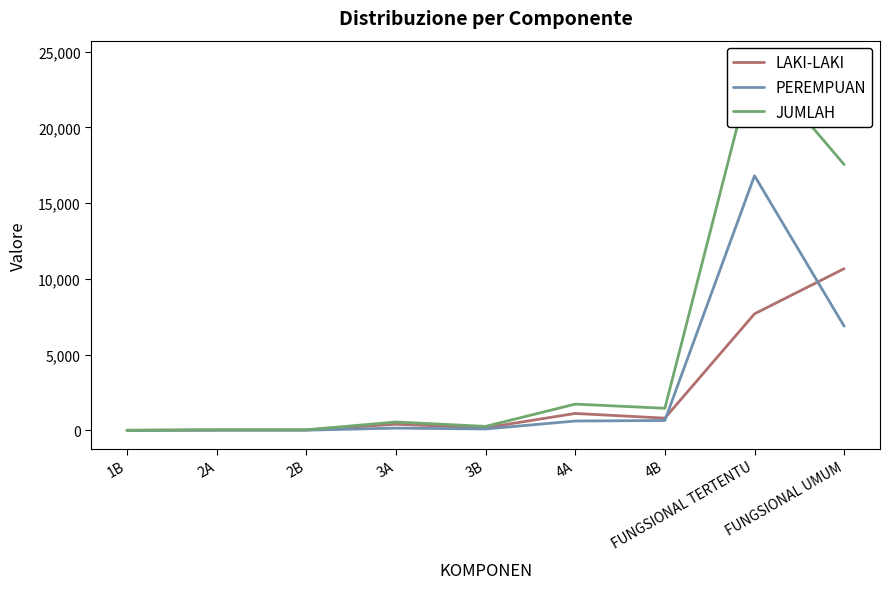

Reading right to left, extract all data points from this chart.

LAKI-LAKI: FUNGSIONAL UMUM=10676	FUNGSIONAL TERTENTU=7694	4B=807	4A=1116	3B=171	3A=403	2B=26	2A=27	1B=2
PEREMPUAN: FUNGSIONAL UMUM=6877	FUNGSIONAL TERTENTU=16813	4B=651	4A=616	3B=91	3A=148	2B=12	2A=8	1B=0
JUMLAH: FUNGSIONAL UMUM=17553	FUNGSIONAL TERTENTU=24507	4B=1458	4A=1732	3B=262	3A=551	2B=38	2A=35	1B=2